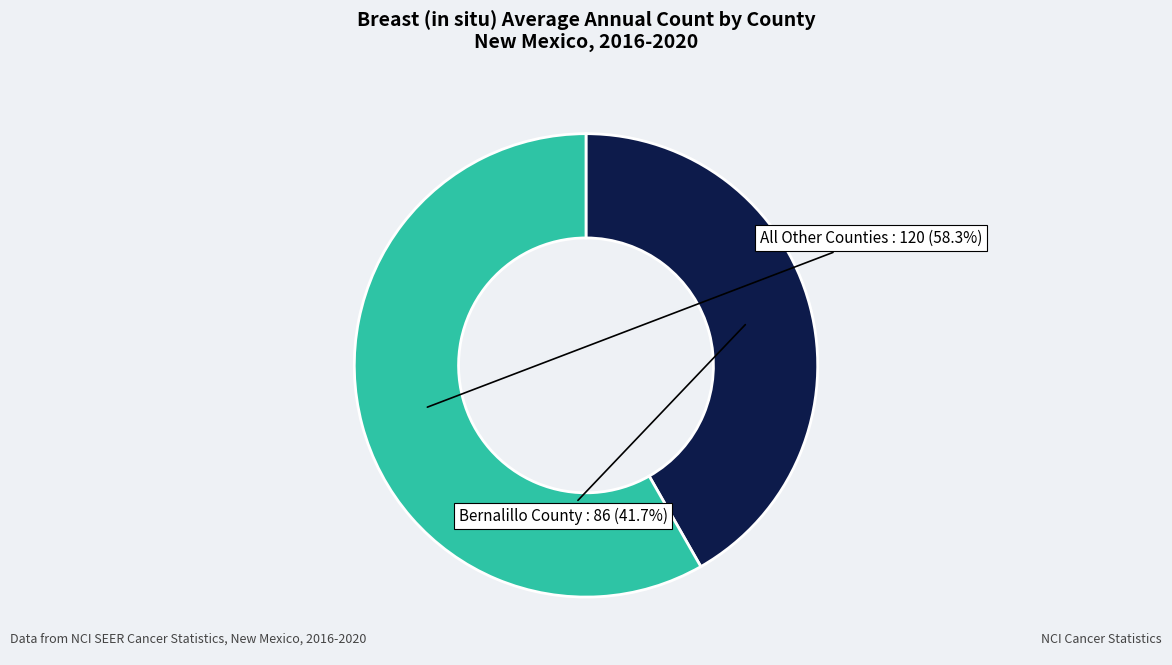

How many slices are in this pie chart?

2